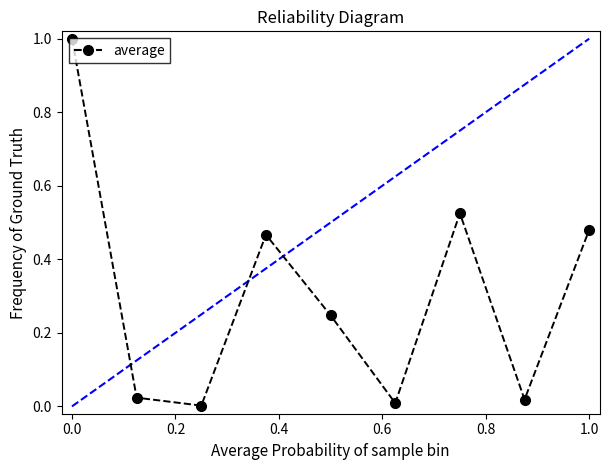

What is the average value?

0.3